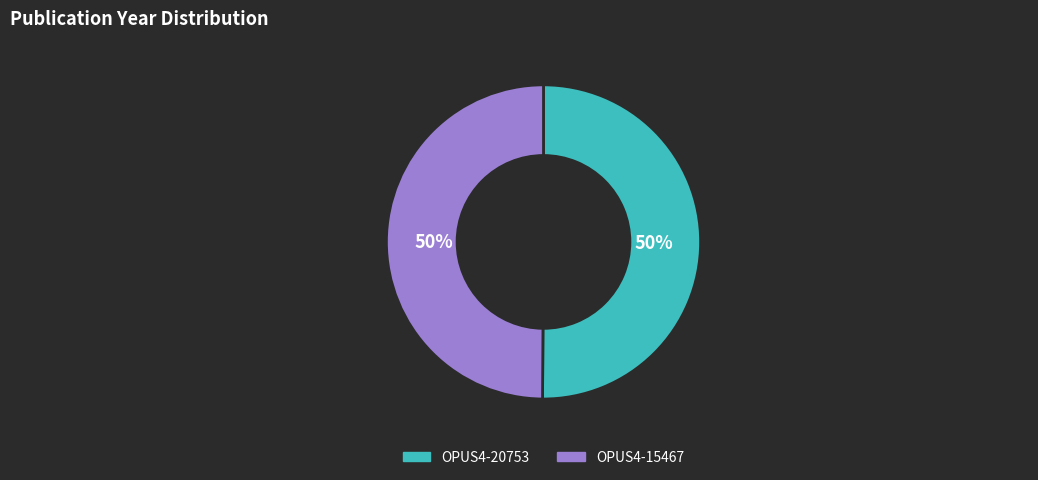

What is the ratio of the value at OPUS4-20753 to the value at OPUS4-15467?

1.0